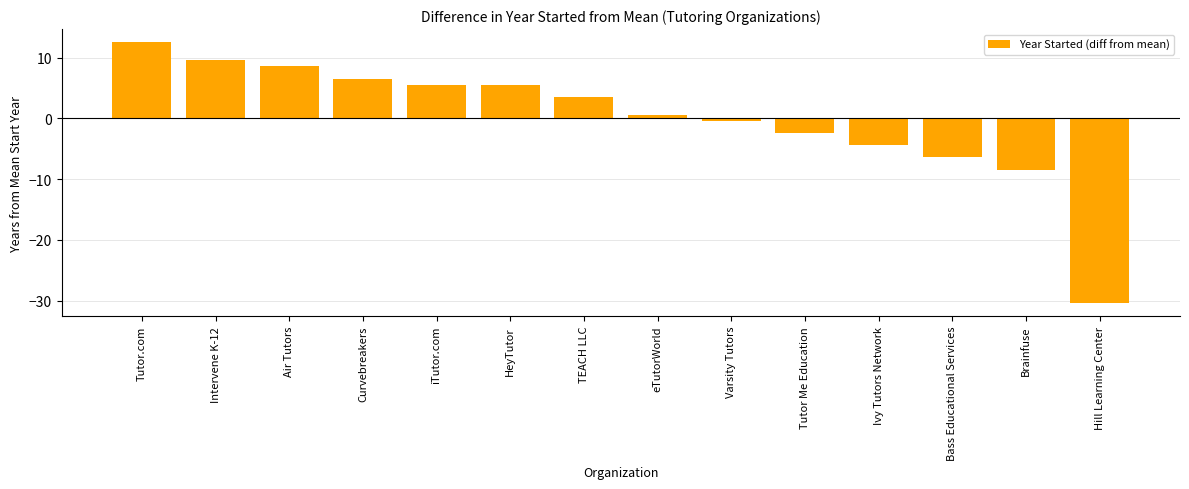

Which category has the lowest value across all series?

Hill Learning Center